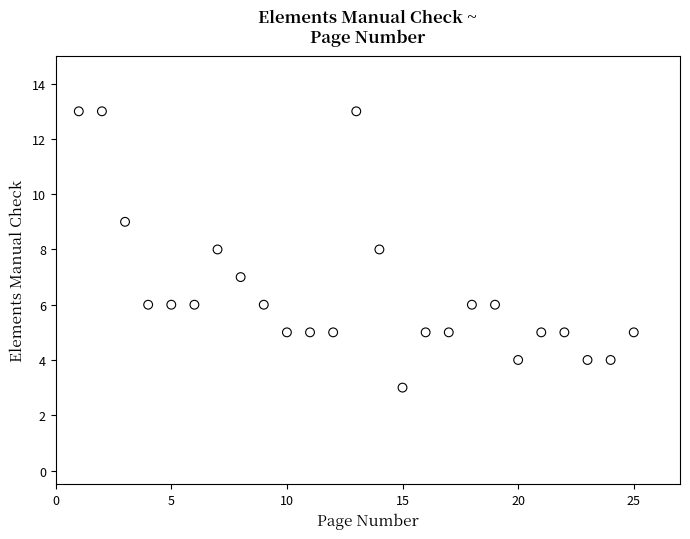

What is the range of X values (max minus min)?

24